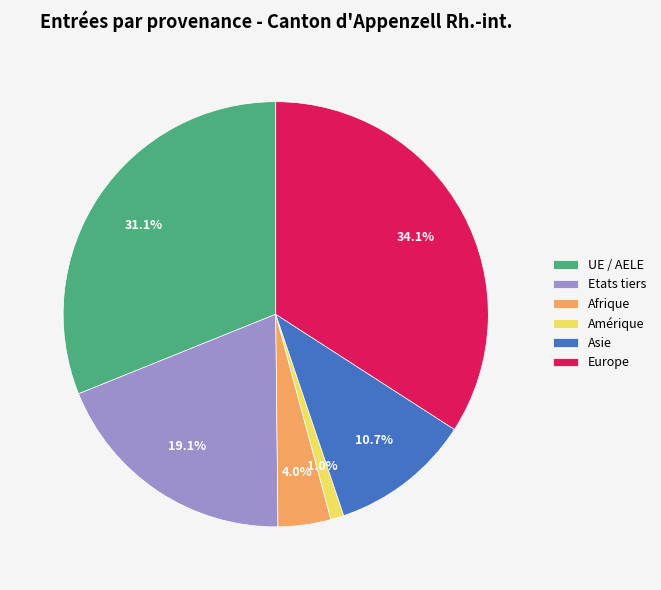

To the nearest percent, what is the average slice percentage?

17%